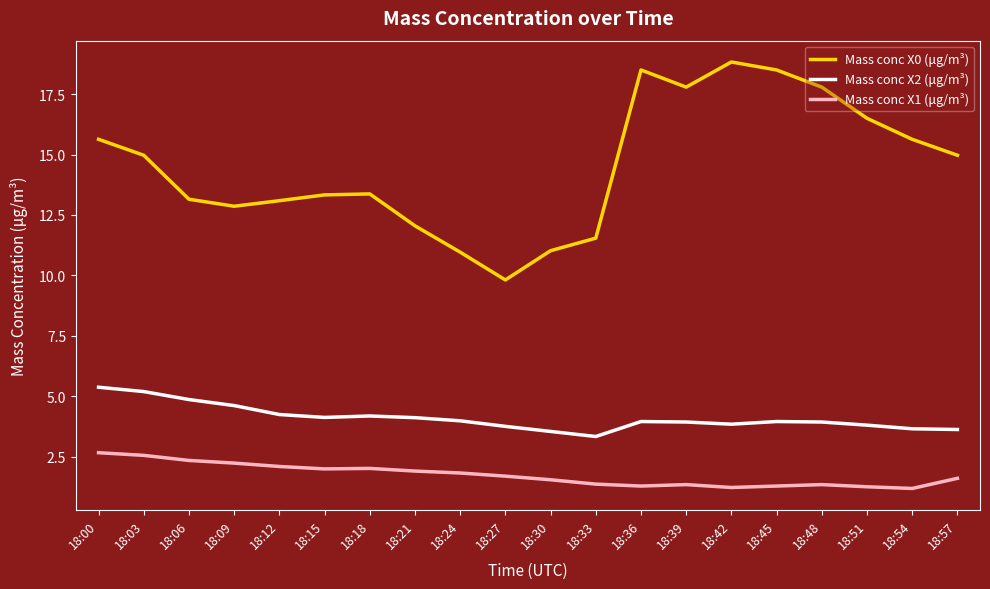

What is the minimum value for Mass conc X1 (μg/m³)?

1.2